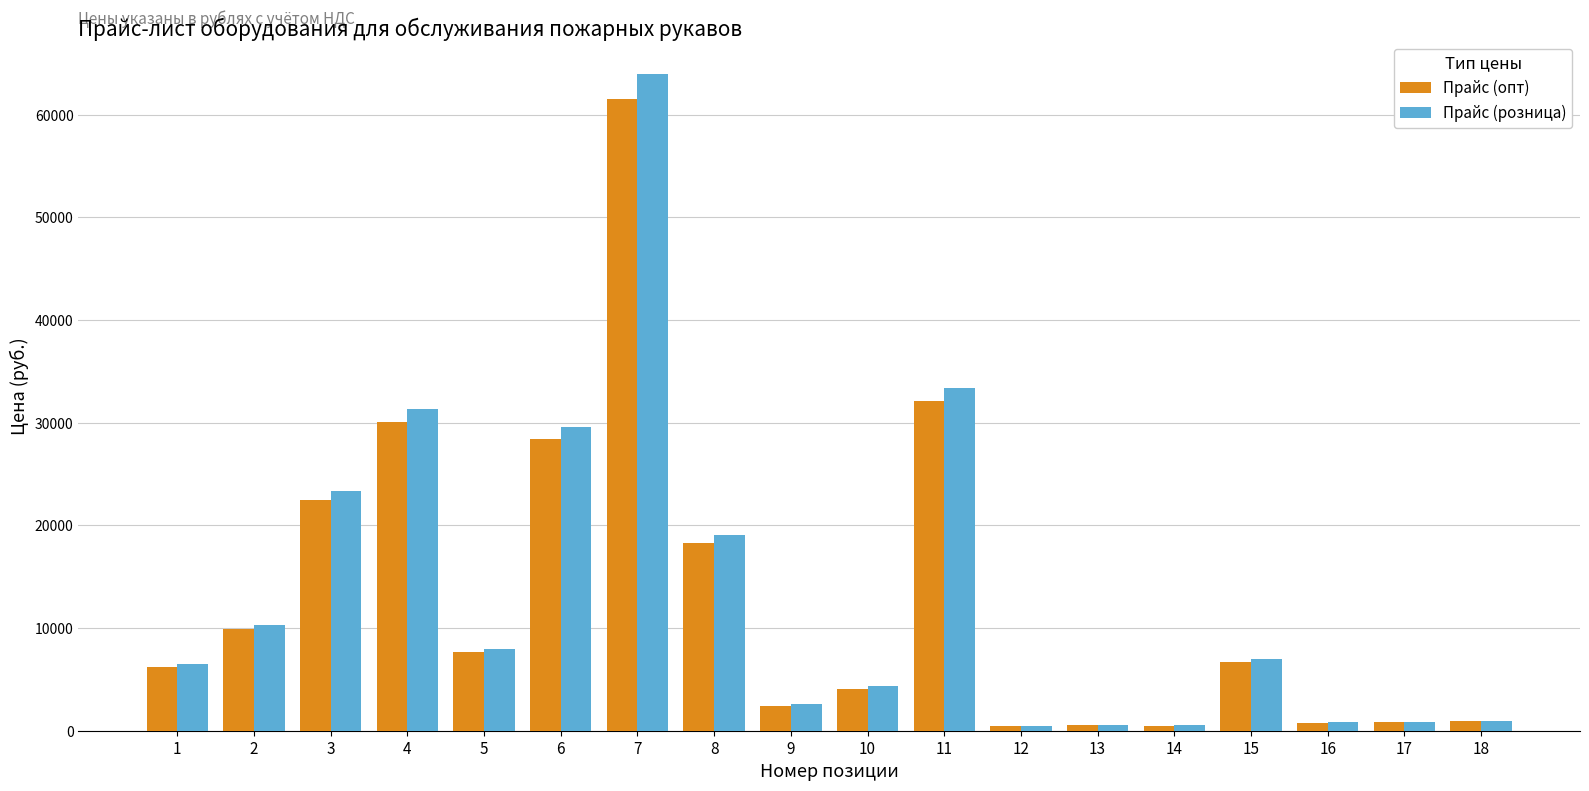

What is the spread (max minus min) of values at 6?

1138